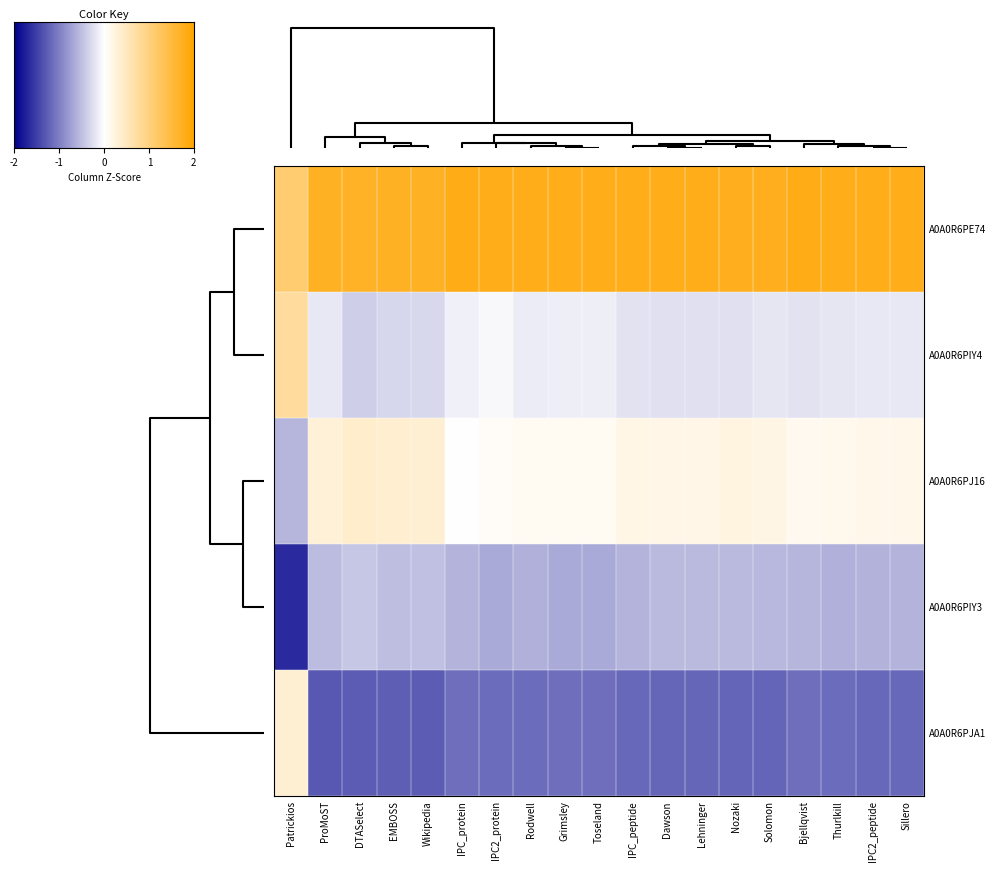

How many categories are shown in the chart?

19